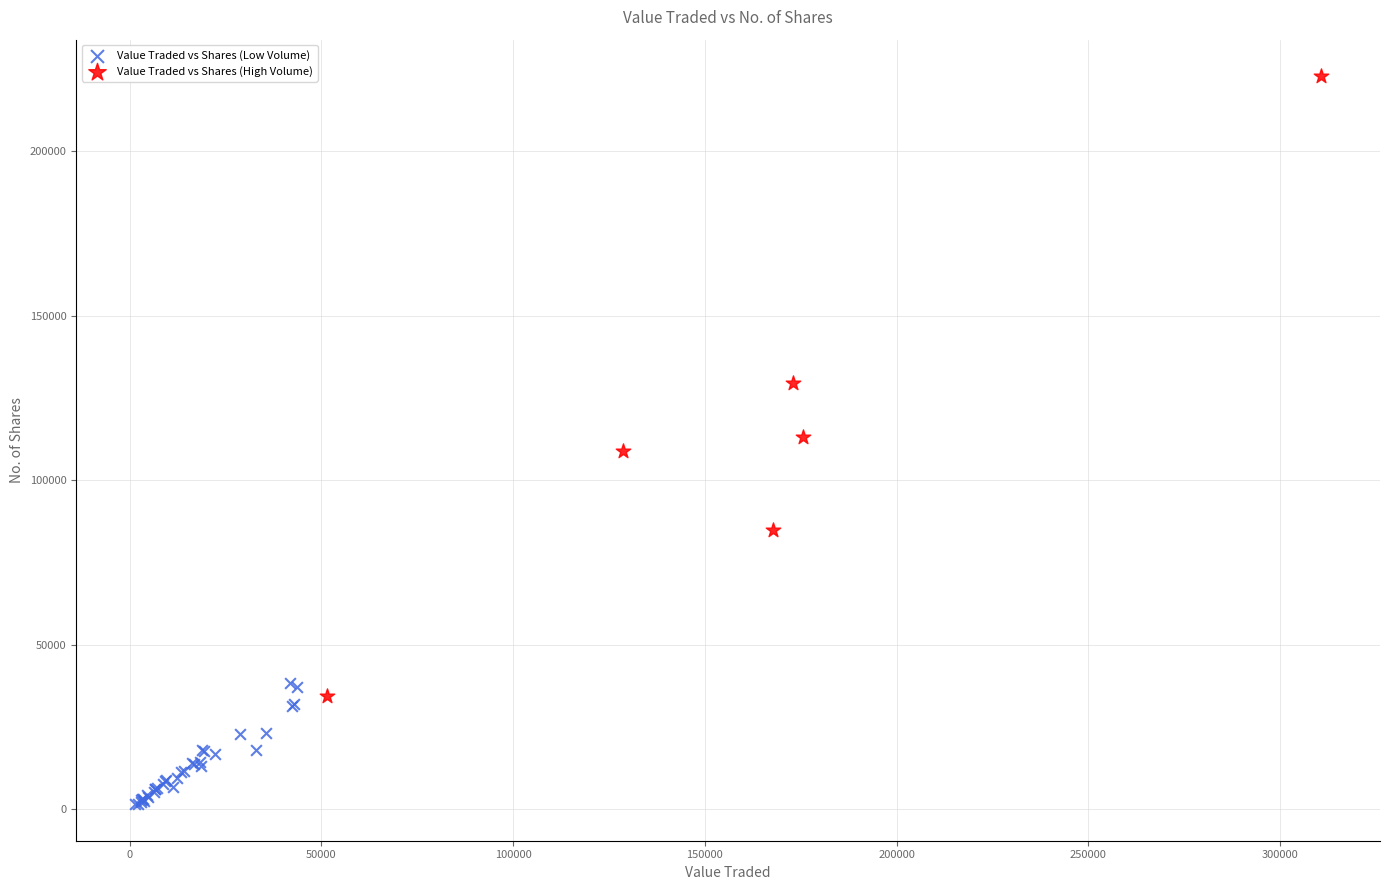

Which series reaches the minimum Y coordinate?

Value Traded vs Shares (Low Volume)